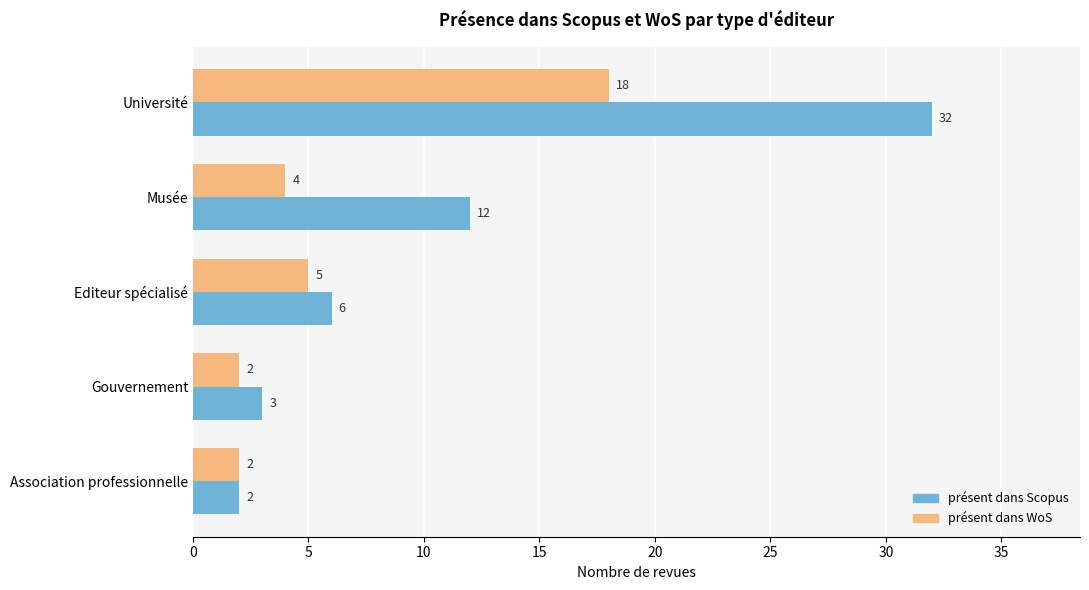

What is the spread (max minus min) of values at Université?

14